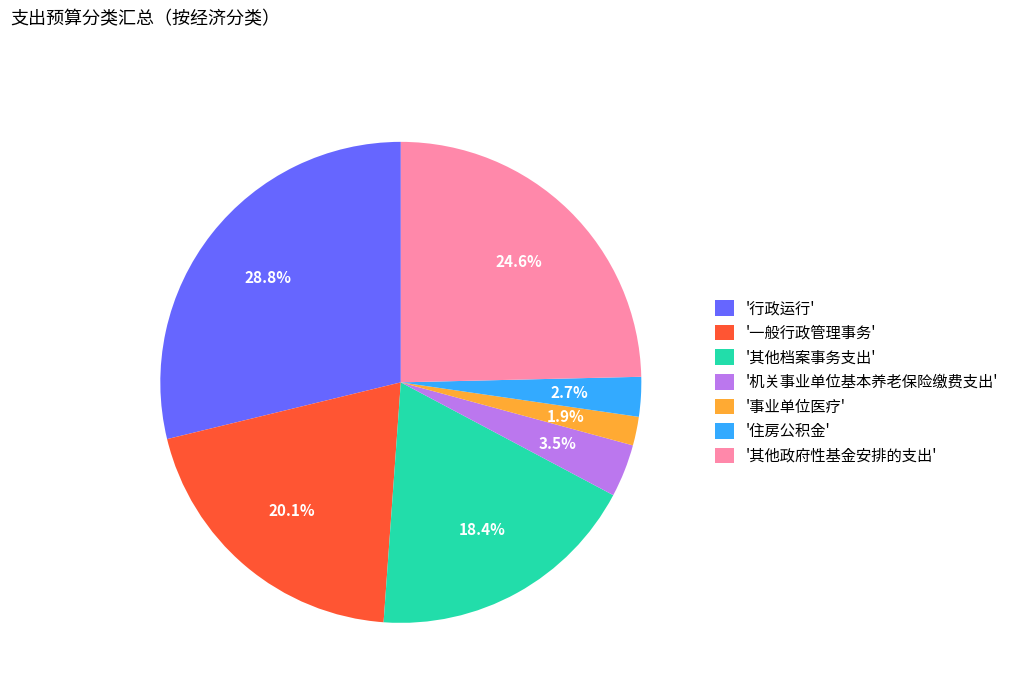

What is the ratio of the value at '机关事业单位基本养老保险缴费支出' to the value at '事业单位医疗'?

1.8